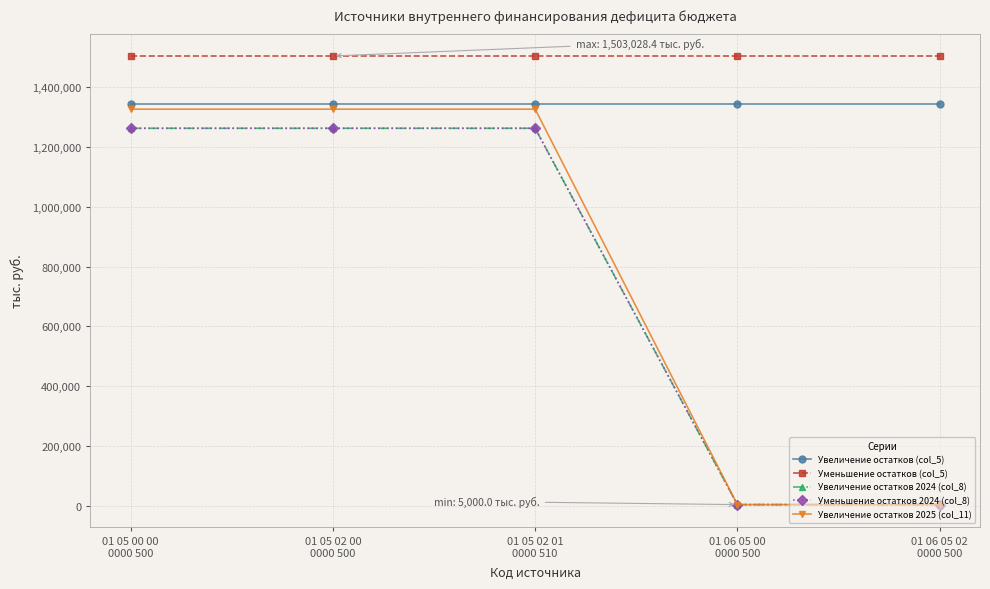

Is it true that Увеличение остатков 2025 (col_11) equals 5000.0 at 01 06 05 00
0000 500?

True